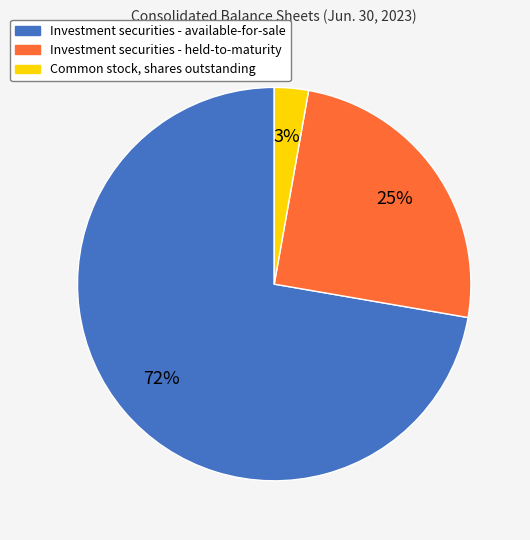

Between Investment securities - available-for-sale and Common stock, shares outstanding, which is larger?

Investment securities - available-for-sale